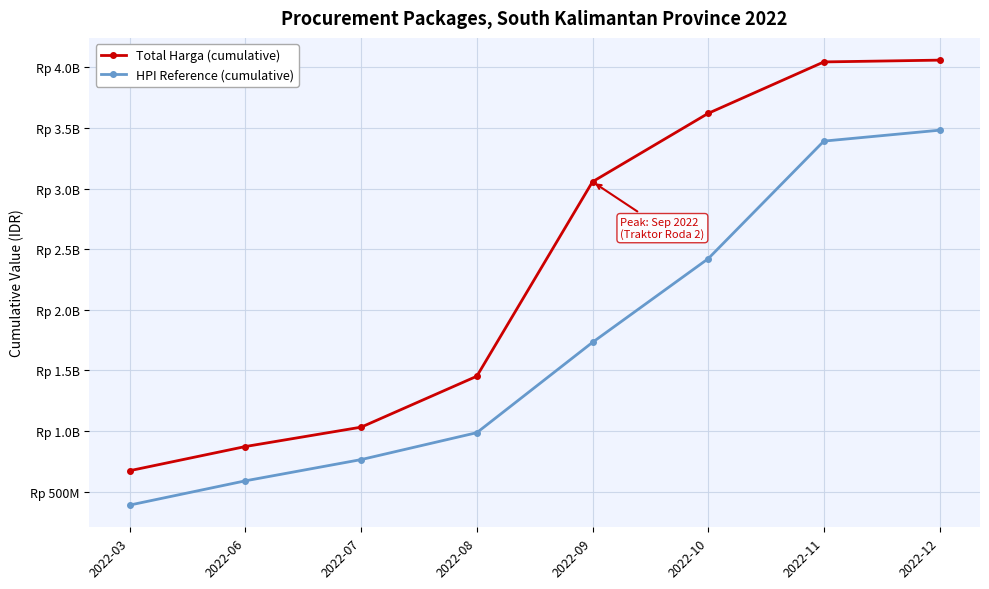

True or false: HPI Reference (cumulative) has more than 0 points higher than both neighbors.

False